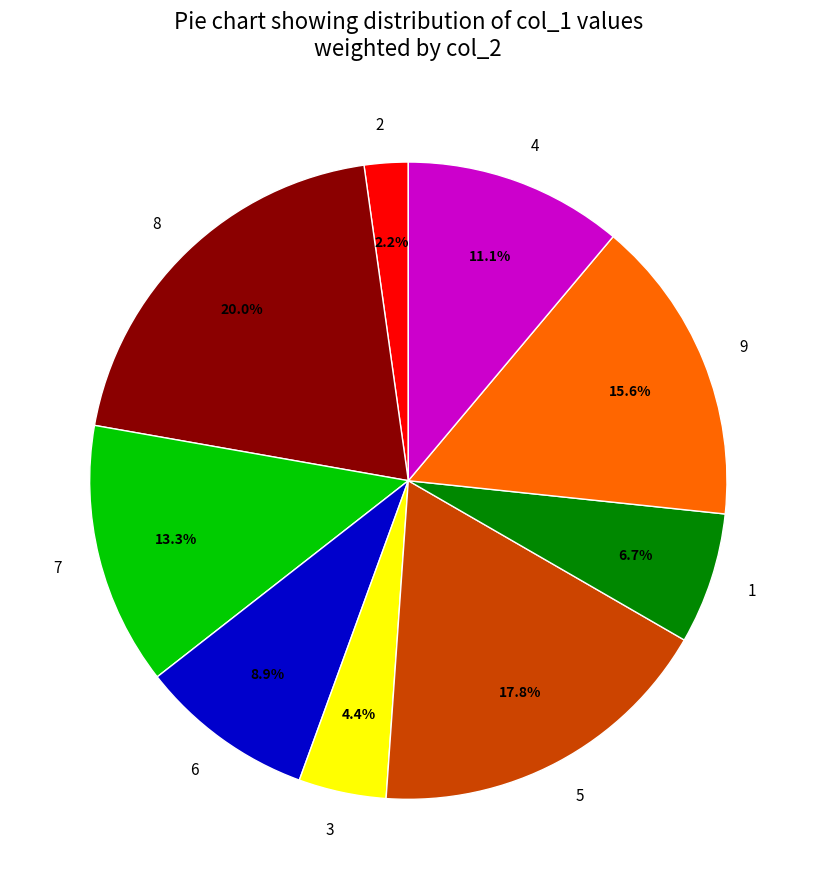

Rank the categories by value from lowest to highest.

2, 3, 1, 6, 4, 7, 9, 5, 8